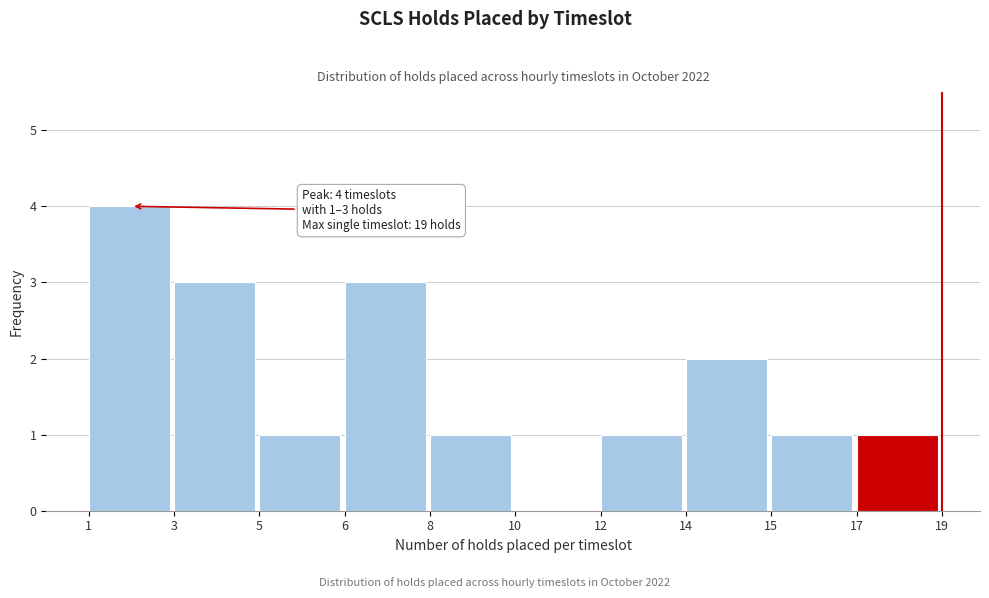

Reading right to left, extract all data points from this chart.

17=1	15=1	14=2	12=1	10=0	8=1	6=3	5=1	3=3	1=4